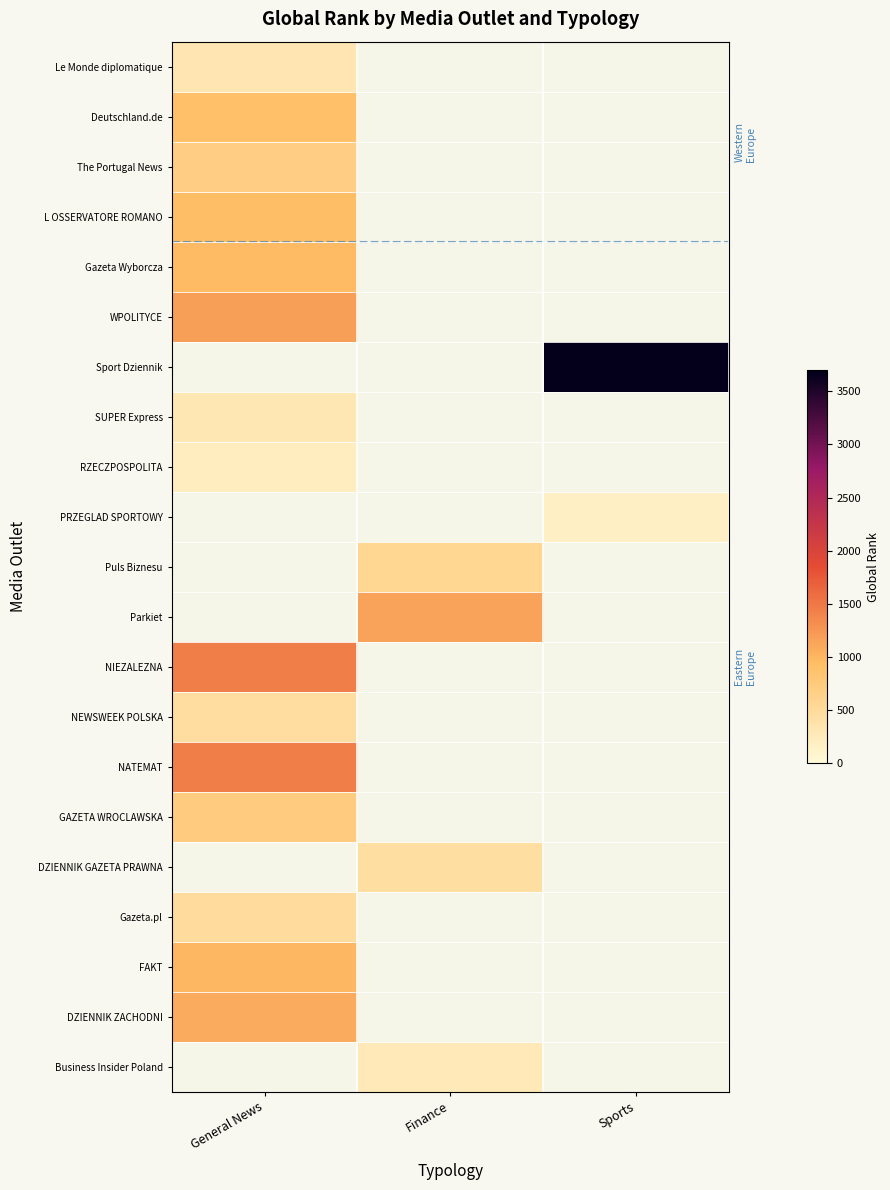

Which series has the largest range (max minus min)?

Sport Dziennik